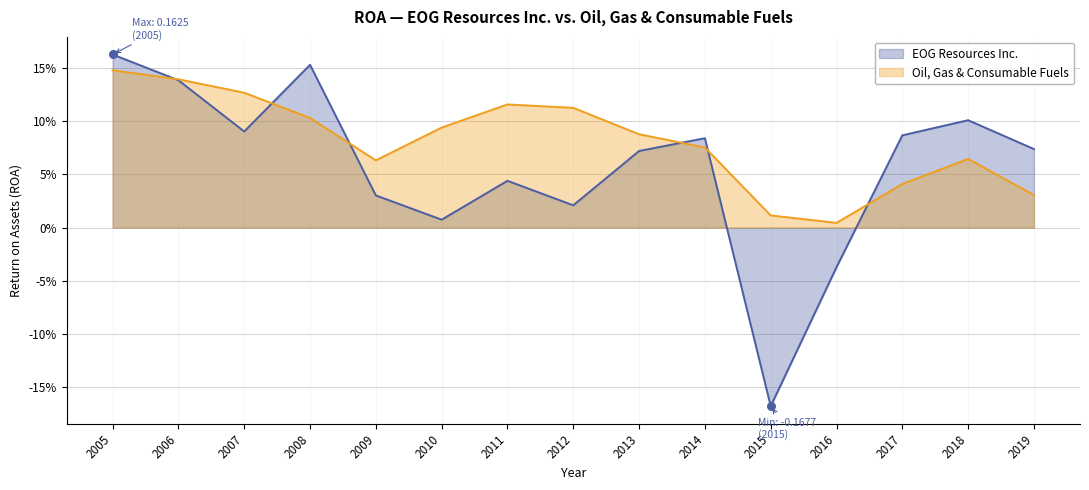

At which category is the sum across all series the highest?

2005